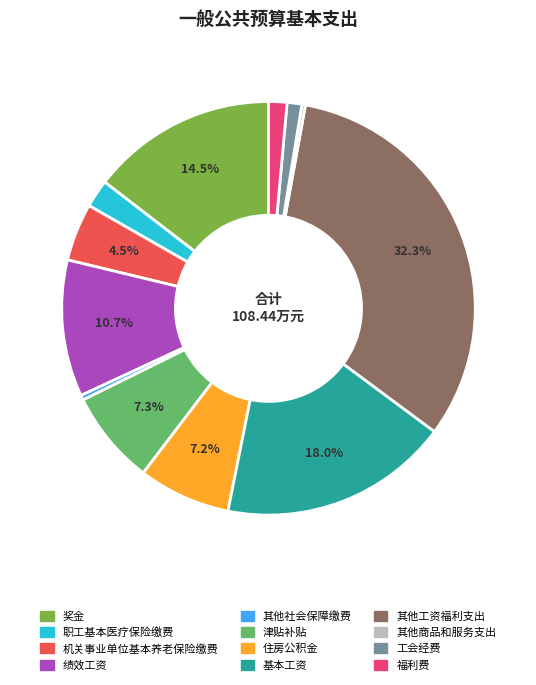

Between 住房公积金 and 绩效工资, which is larger?

绩效工资